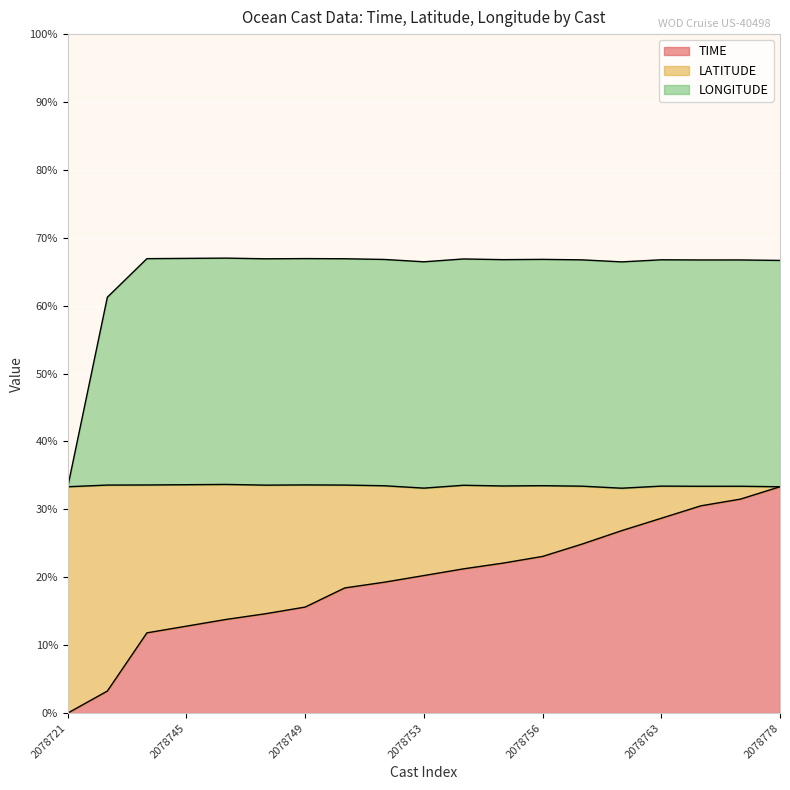

What is the difference between the maximum and minimum values in the LONGITUDE series?

33.7